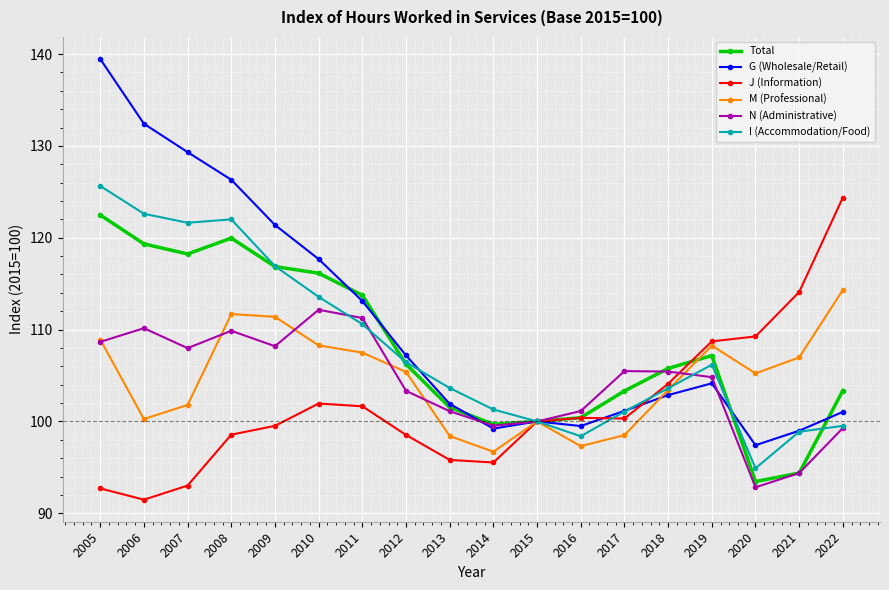

Is it true that J (Information) equals 37.6 at 2020?

False